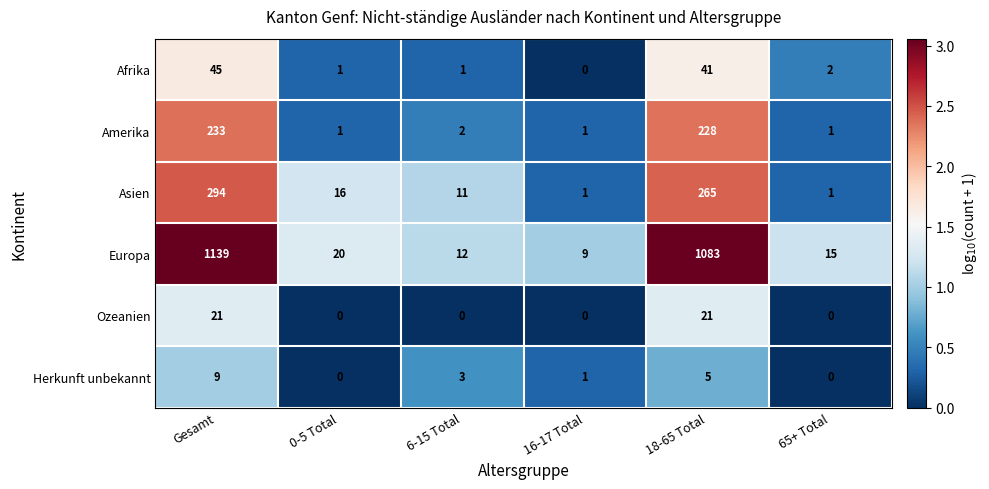

At how many categories does at least one series exceed 1?

6